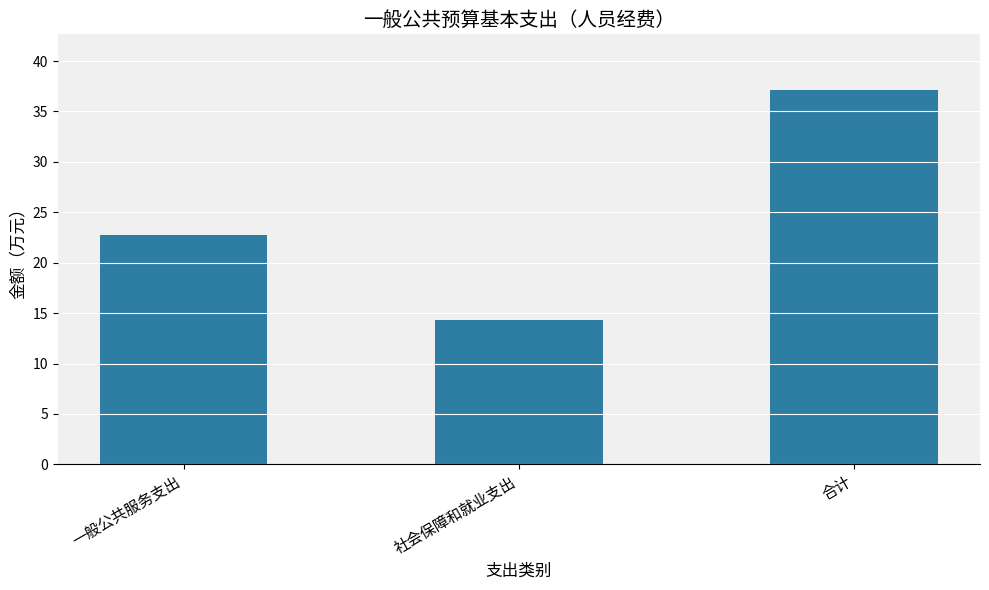

True or false: the data shows 37.1 at 合计.

True